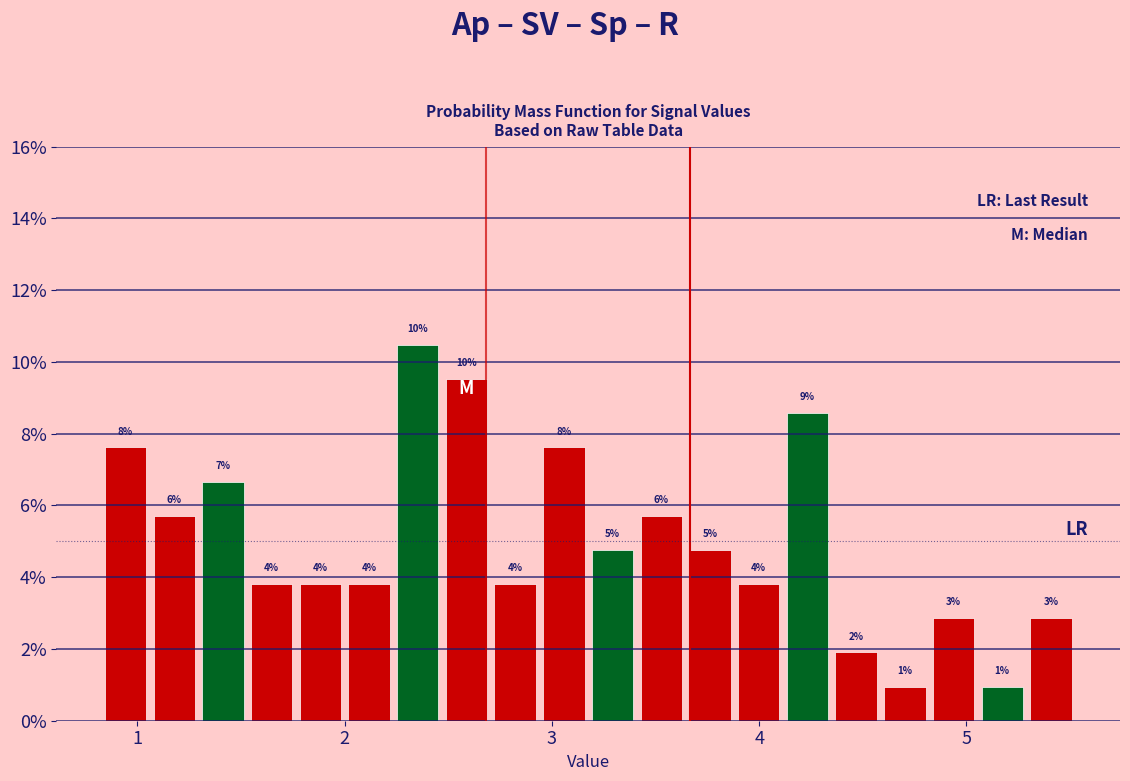

Read against the x-axis, roughly where is the centre of the tallest bar?

2.4